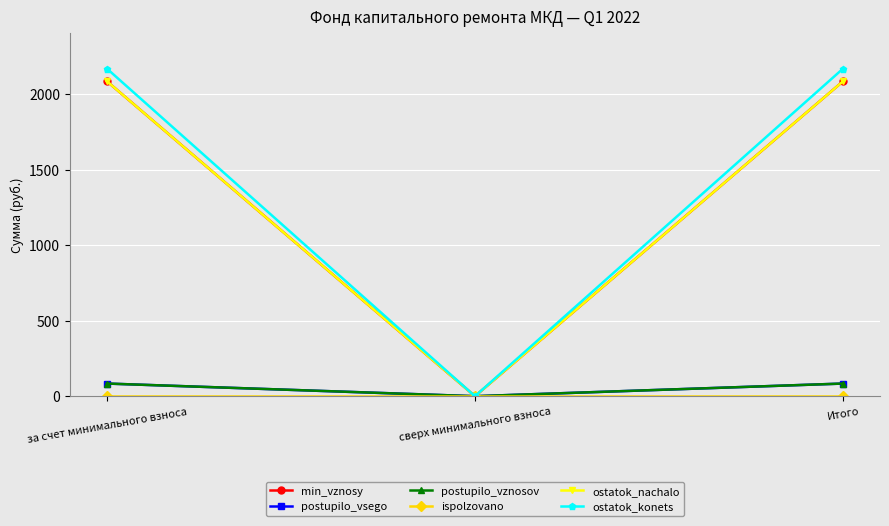

Is this an area chart (filled region under the line)?

No